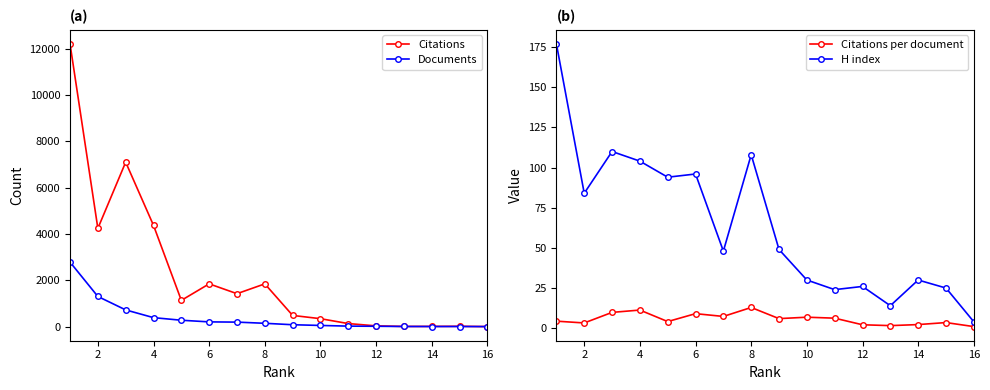

How many intersections are there between H index and Documents?

1